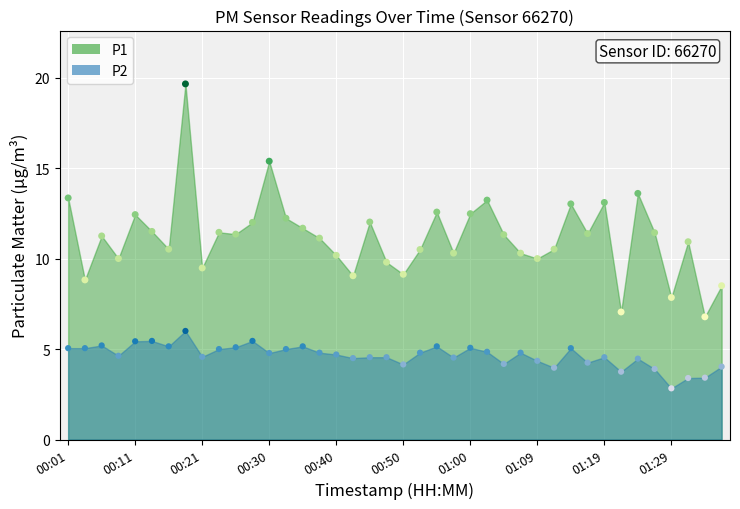

At which category is the sum across all series the highest?

00:18